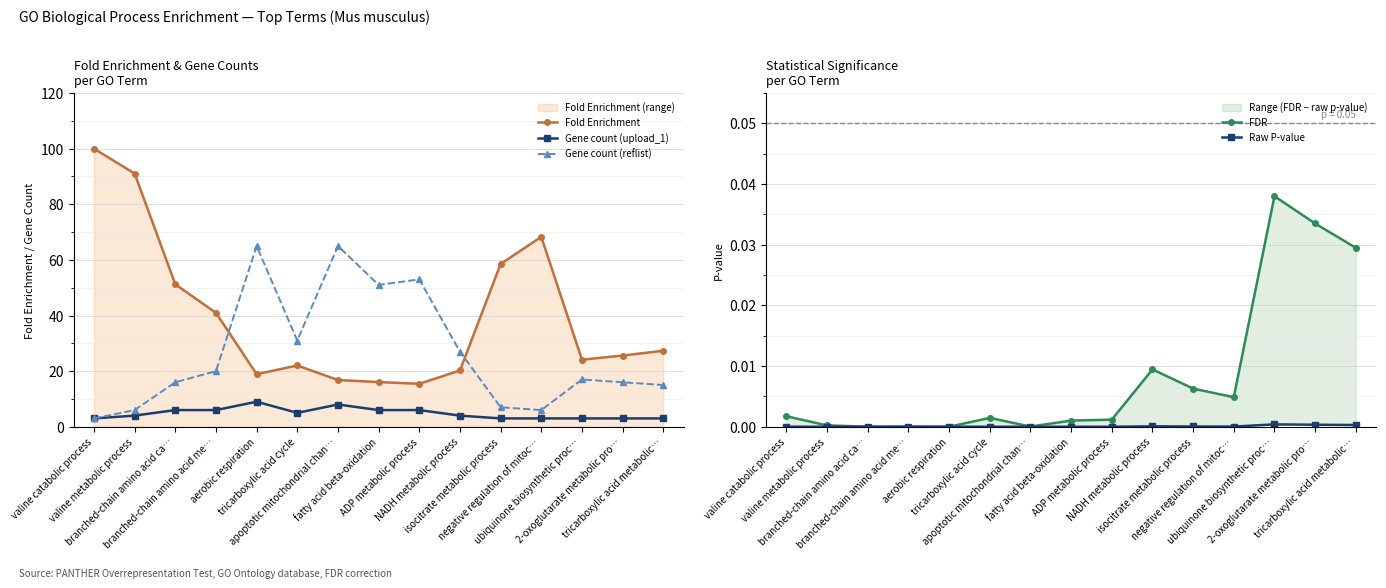

True or false: Fold Enrichment and Gene count (reflist) intersect in this chart.

True